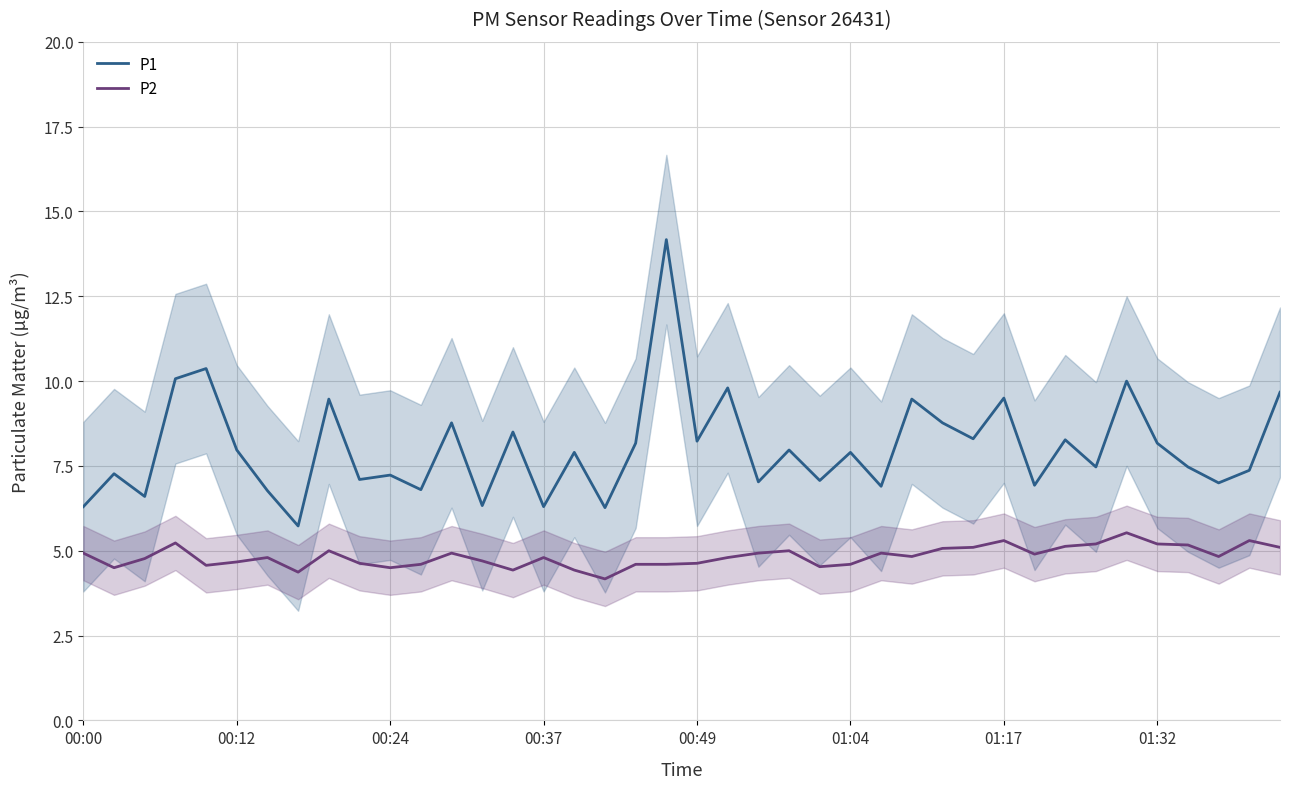

What is the average value of the P1 series?

8.0